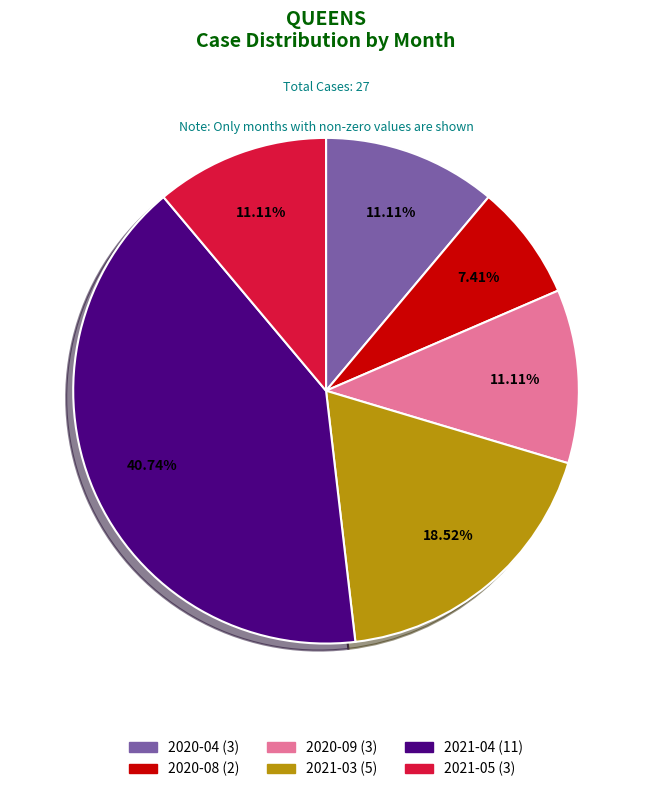

How many segments does this pie chart have?

6